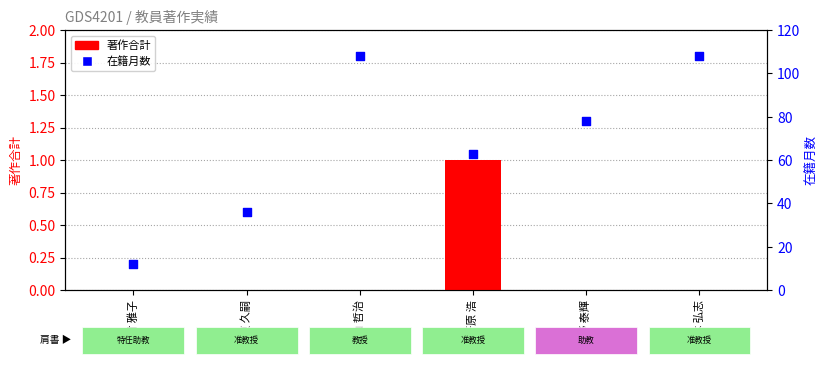

Which series reaches the maximum Y coordinate?

在籍月数